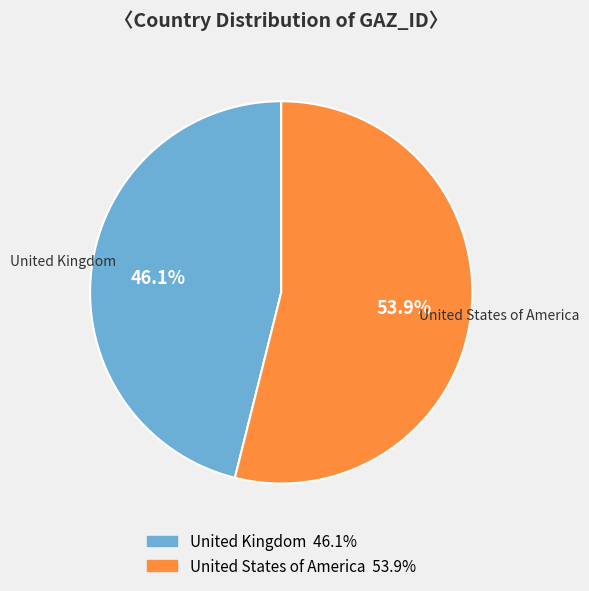

Do United Kingdom and United States of America together represent more than half of the pie?

Yes